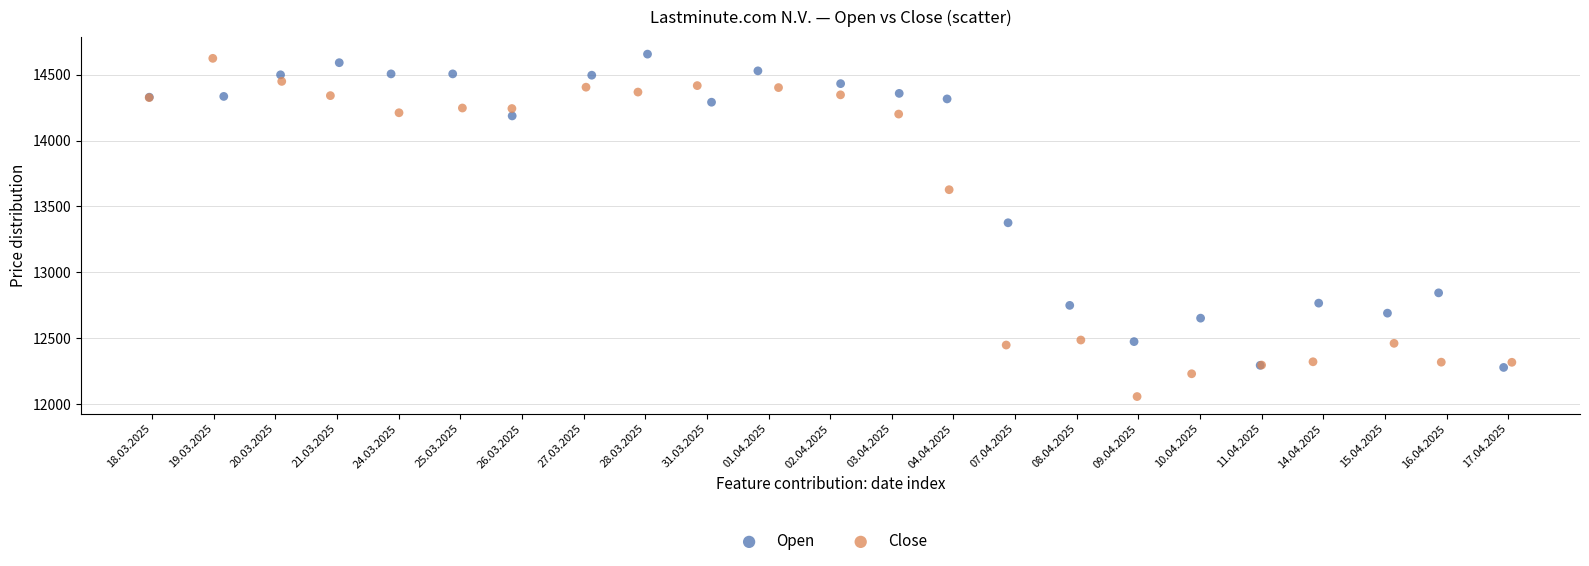

Which series reaches the minimum Y coordinate?

Close